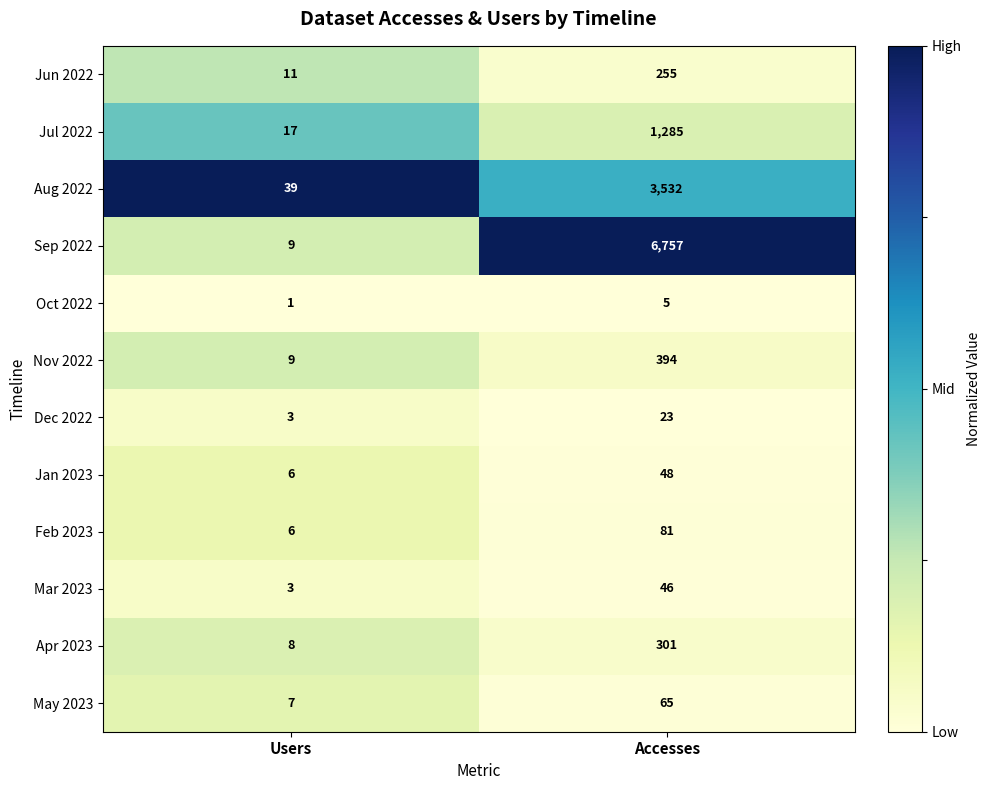

Which series has the largest total across all categories?

Sep 2022